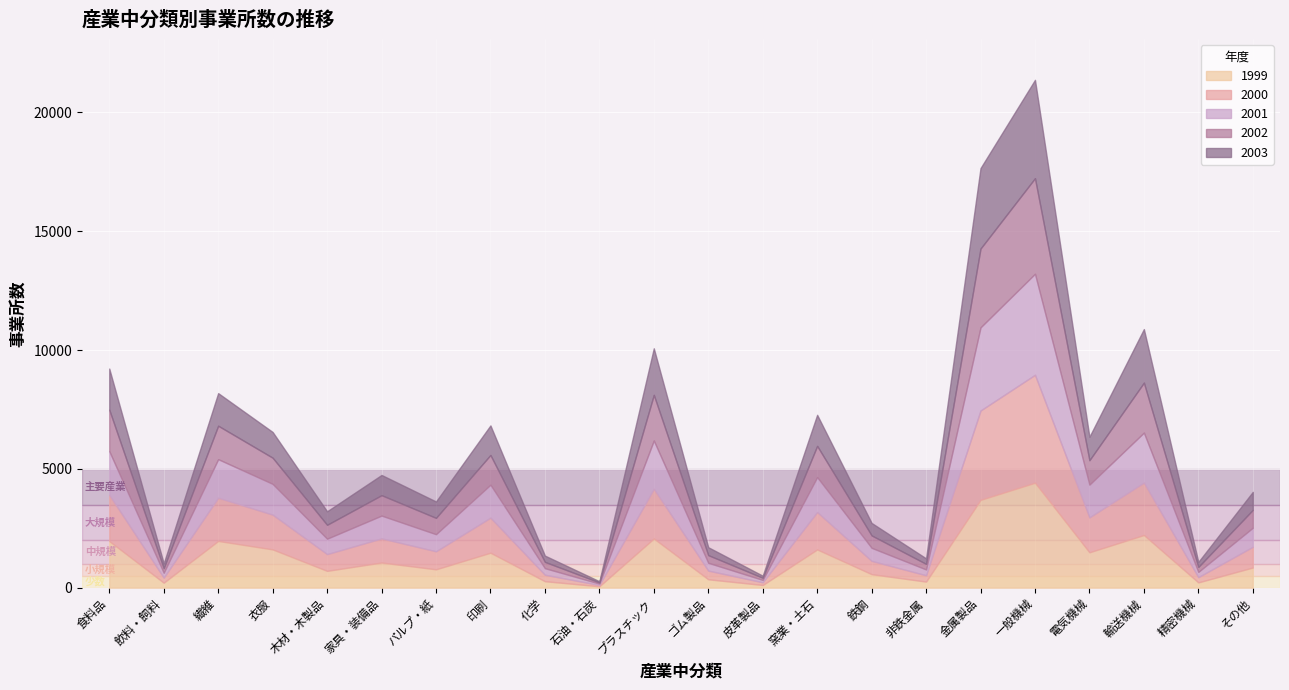

Reading right to left, what are all the values shown in this chart?

36251: 849	223	2217	1490	4417	3695	257	569	1610	114	354	2070	60	273	1472	773	1059	708	1612	1968	212	1962
36617: 872	221	2207	1469	4543	3761	266	559	1573	115	365	2093	56	272	1474	759	1015	705	1461	1817	213	1943
36982: 802	220	2103	1378	4251	3498	245	549	1471	99	328	2032	56	276	1388	719	960	649	1296	1624	204	1843
37347: 751	209	2101	1027	4022	3317	234	522	1314	89	323	1920	49	265	1251	687	859	584	1101	1407	191	1743
37712: 758	212	2255	987	4139	3387	232	525	1307	87	333	1959	50	264	1244	690	851	569	1083	1372	202	1730